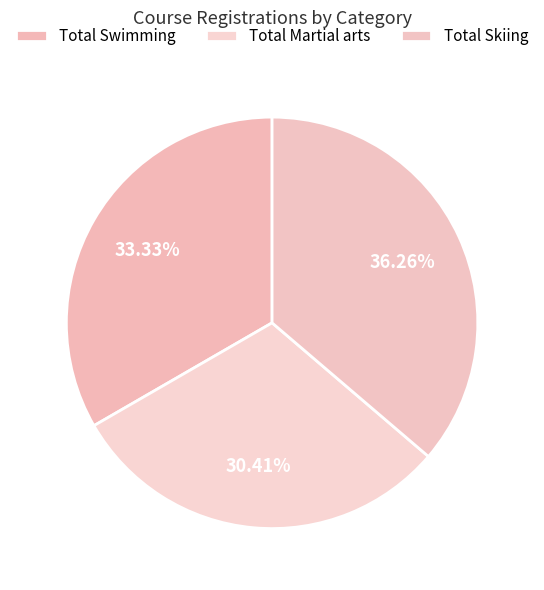

Does Total Swimming represent more than half of the total?

No